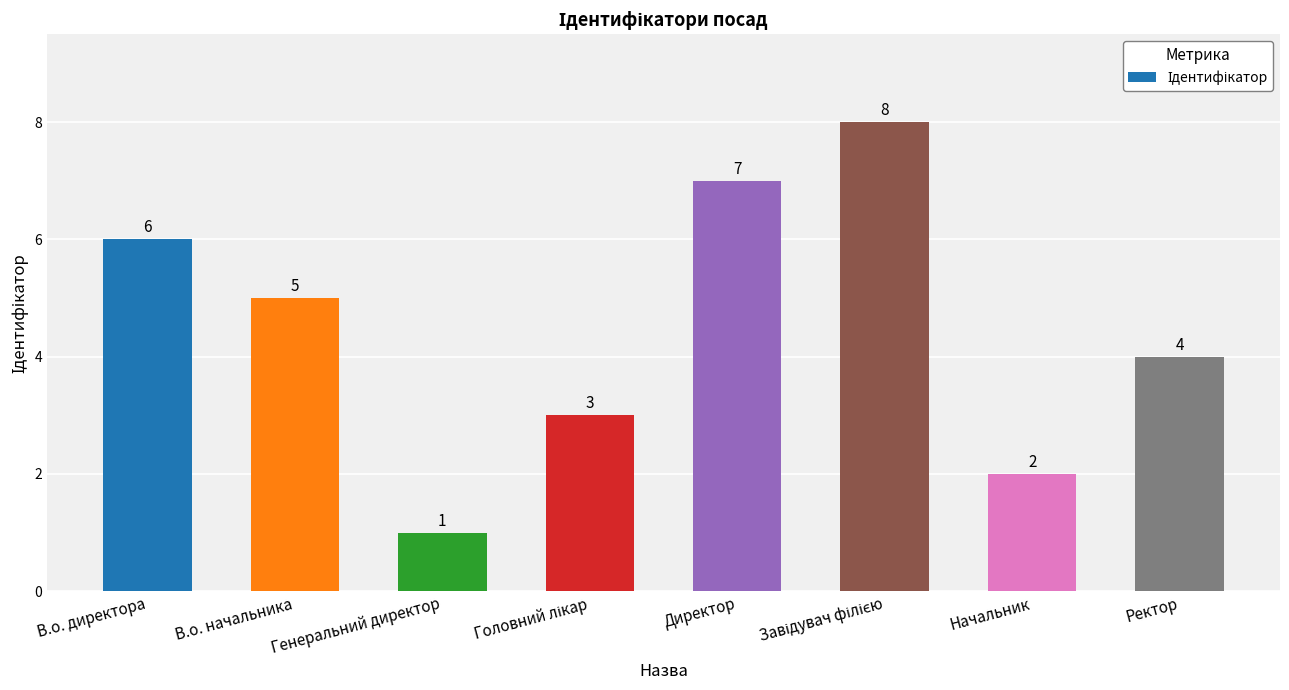

How many categories are shown in the chart?

8